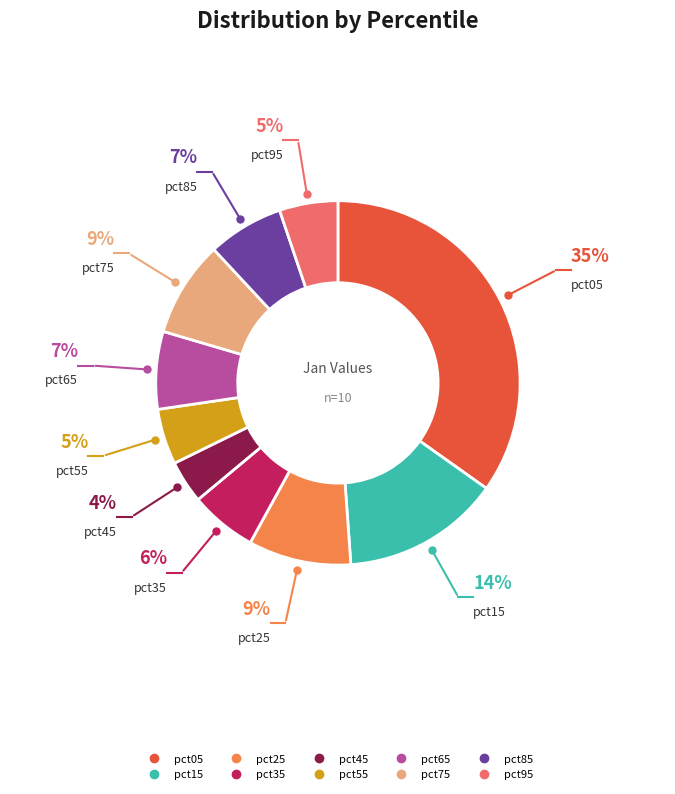

How many slices are in this pie chart?

10